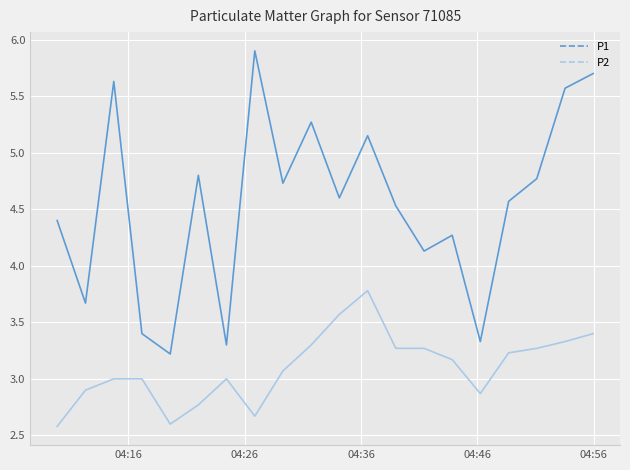

List the series in order of their overall mean, highest first.

P1, P2